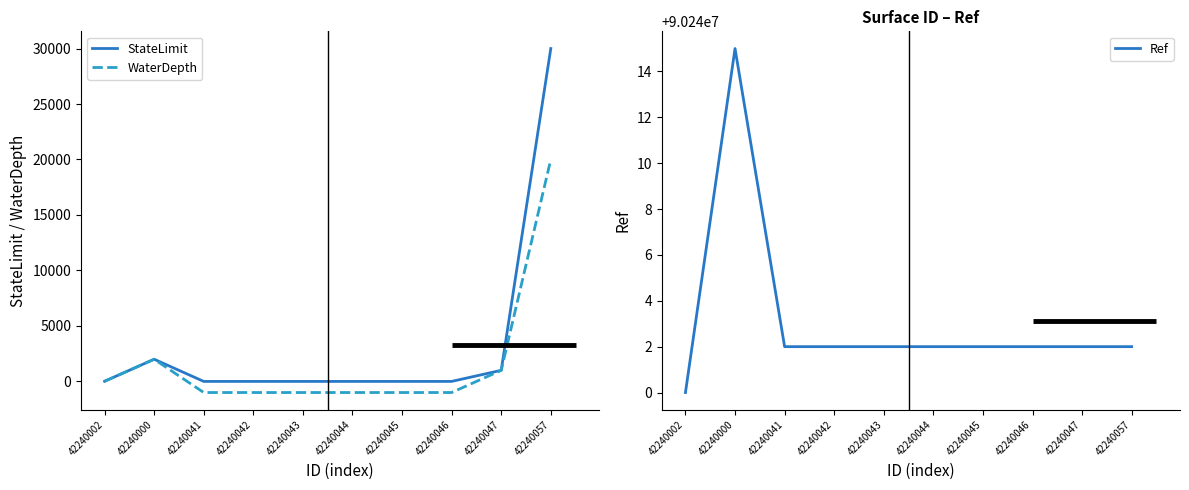

Is it true that WaterDepth equals -999.0 at 42240042?

True